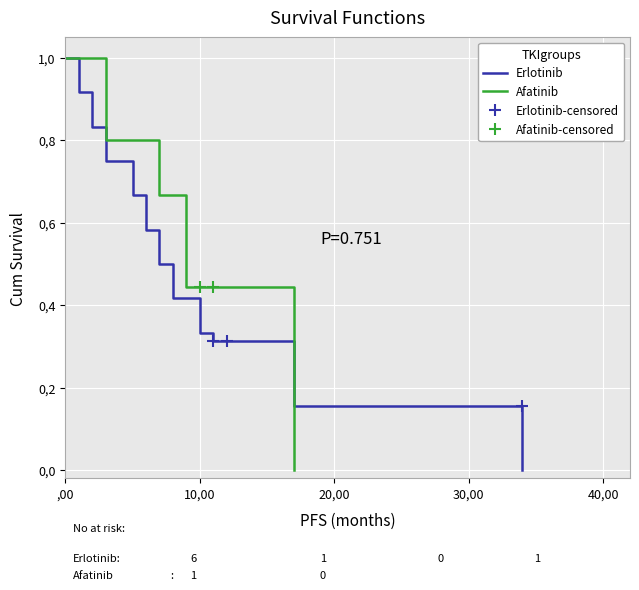

Which series has the widest spread of values?

Erlotinib